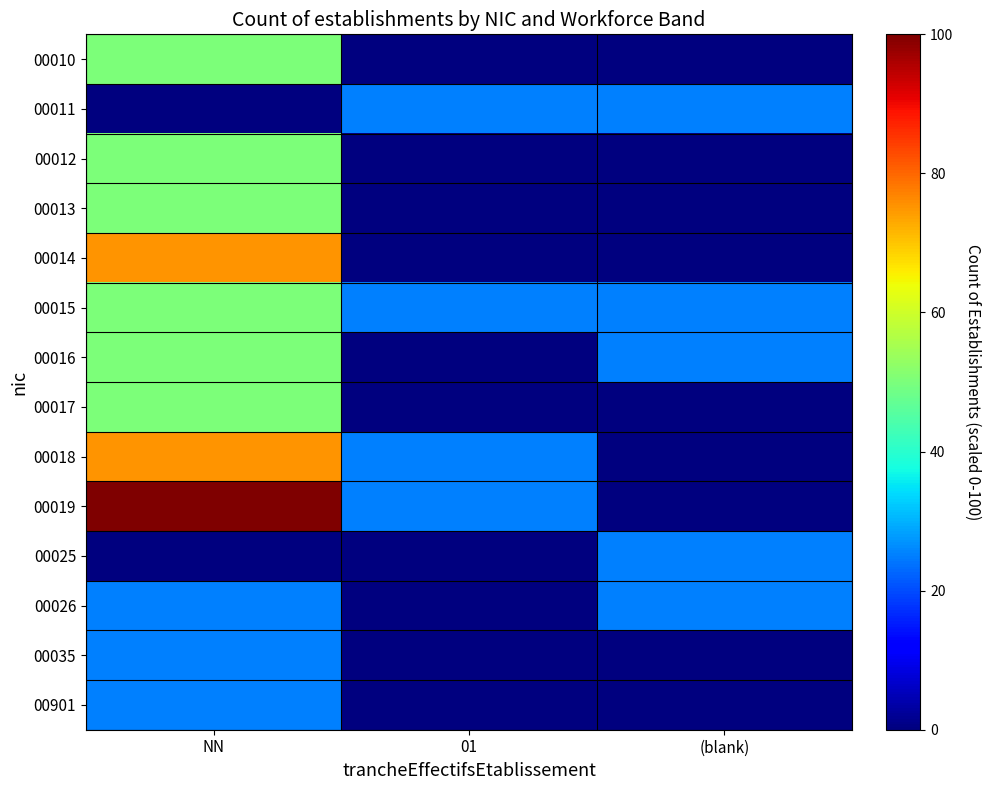

Rank the series by their maximum value, from lowest to highest.

00011, 00025, 00026, 00035, 00901, 00010, 00012, 00013, 00015, 00016, 00017, 00014, 00018, 00019